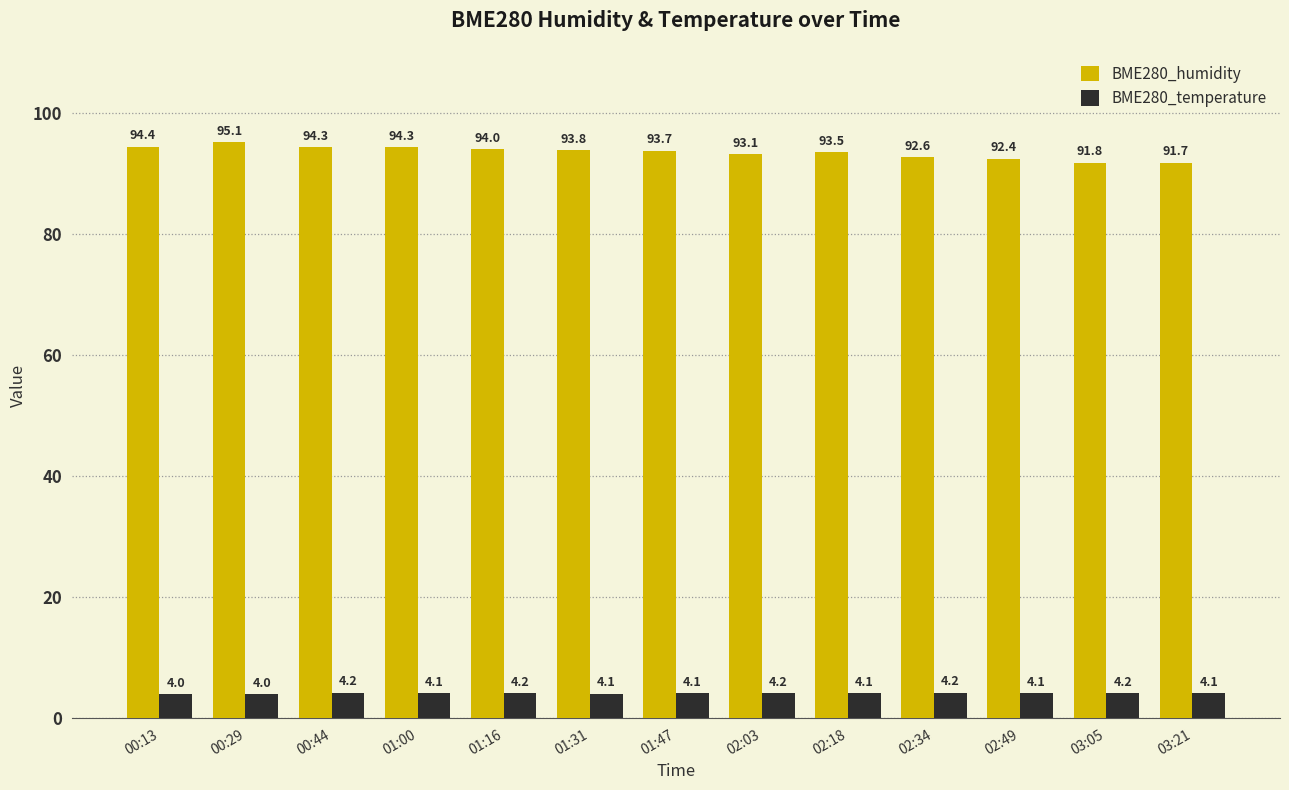

Reading right to left, what are all the values shown in this chart?

BME280_humidity: 03:21=91.7	03:05=91.8	02:49=92.4	02:34=92.6	02:18=93.5	02:03=93.1	01:47=93.7	01:31=93.8	01:16=94.0	01:00=94.3	00:44=94.3	00:29=95.1	00:13=94.4
BME280_temperature: 03:21=4.1	03:05=4.2	02:49=4.1	02:34=4.2	02:18=4.1	02:03=4.2	01:47=4.1	01:31=4.1	01:16=4.2	01:00=4.1	00:44=4.2	00:29=4.0	00:13=4.0